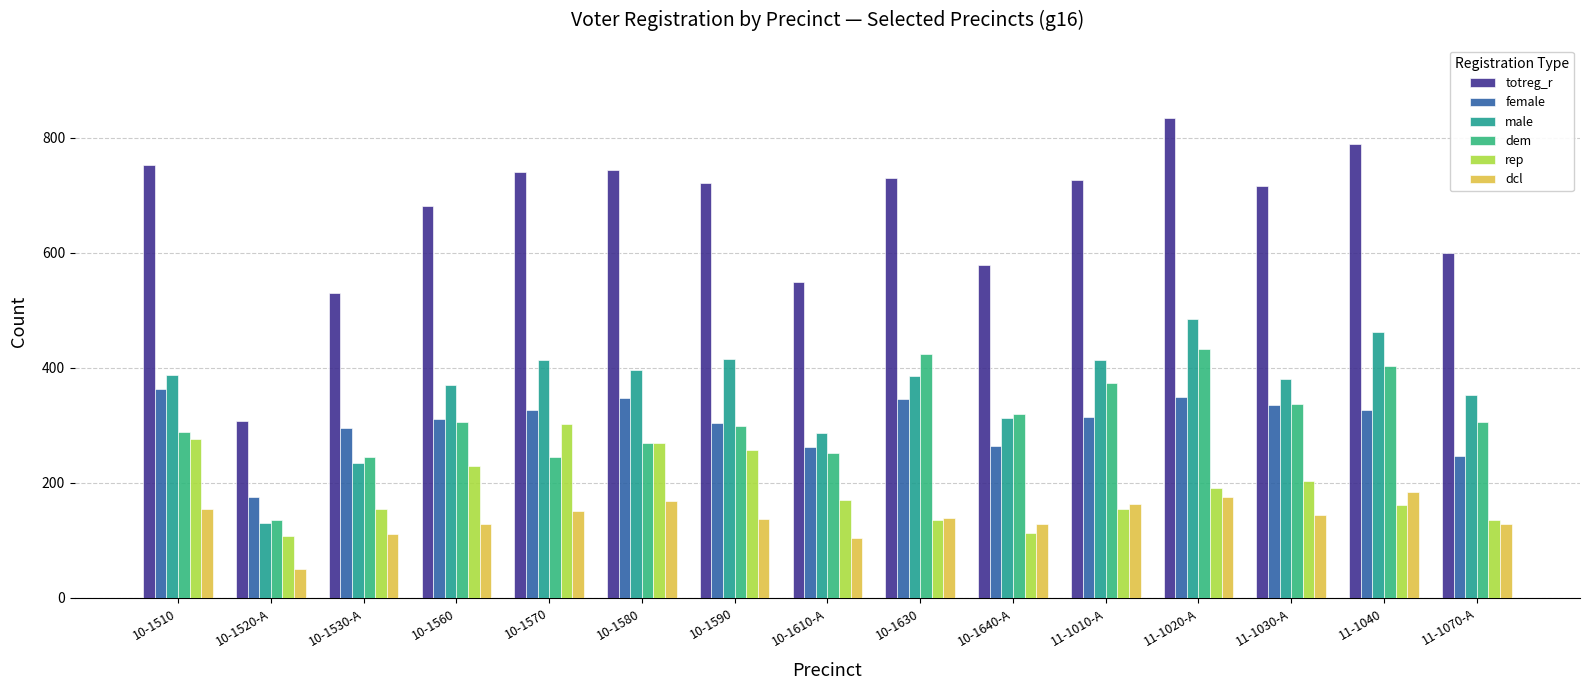

What is the greatest value displayed?

835